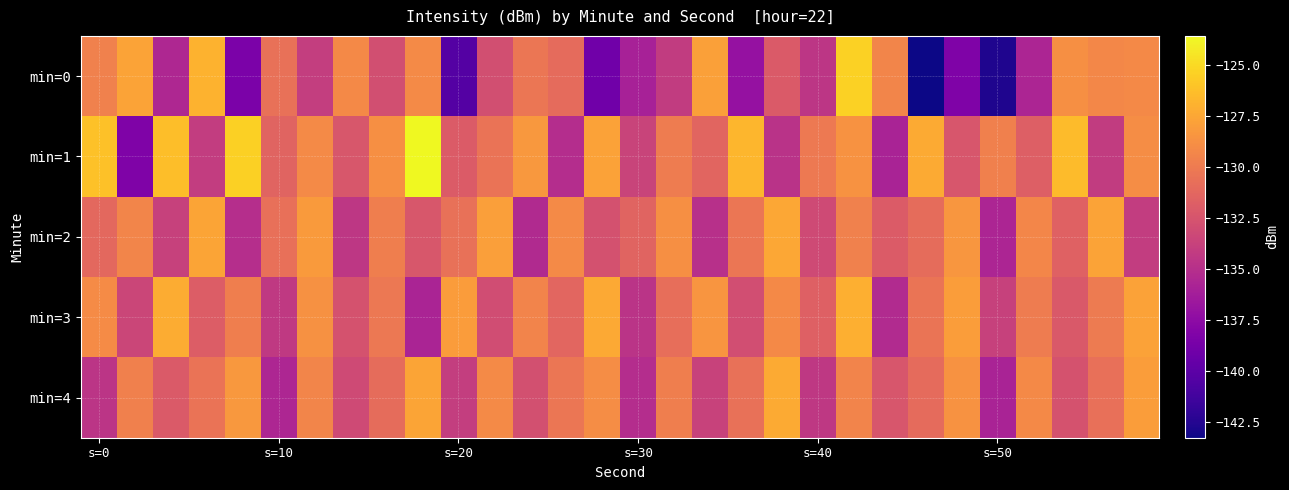

At which category is the sum across all series the highest?

21